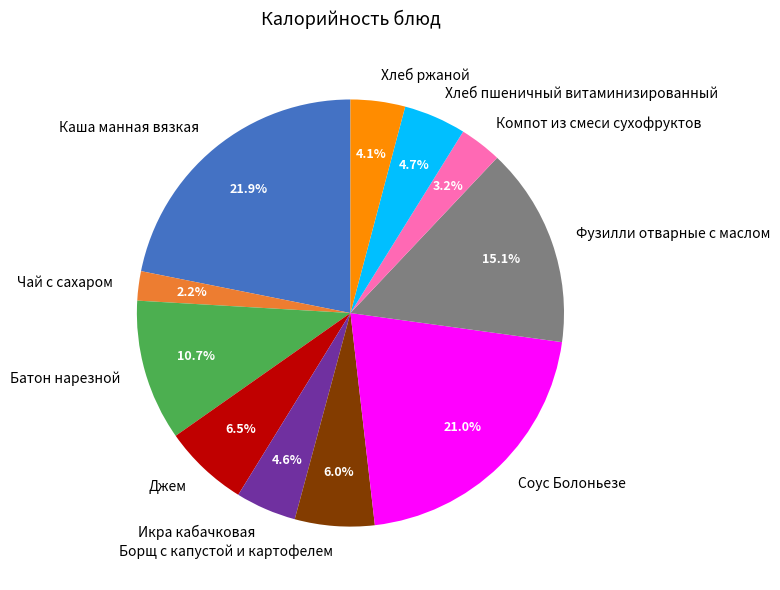

To the nearest percent, what is the average slice percentage?

9%